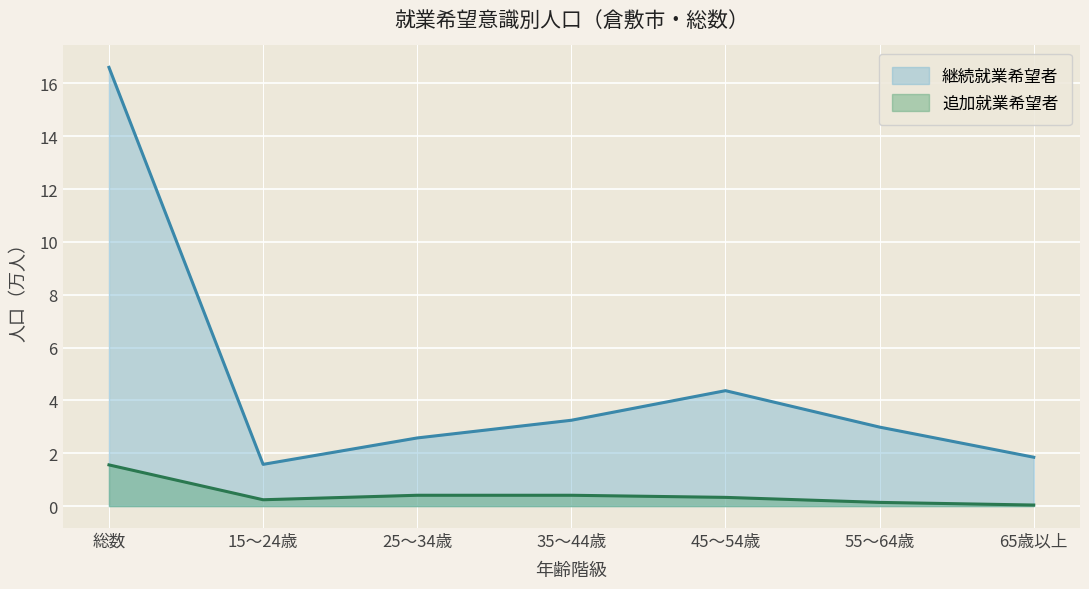

Reading left to right, extract all data points from this chart.

継続就業希望者: 総数=16.6	15～24歳=1.6	25～34歳=2.6	35～44歳=3.2	45～54歳=4.4	55～64歳=3.0	65歳以上=1.9
追加就業希望者: 総数=1.6	15～24歳=0.2	25～34歳=0.4	35～44歳=0.4	45～54歳=0.3	55～64歳=0.1	65歳以上=0.0